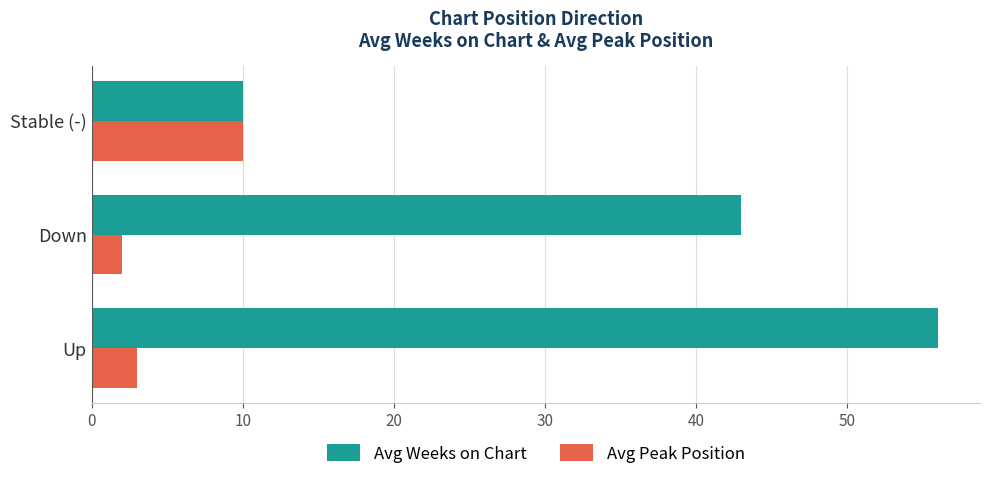

The value of Avg Weeks on Chart at Up is 56. True or false?

True